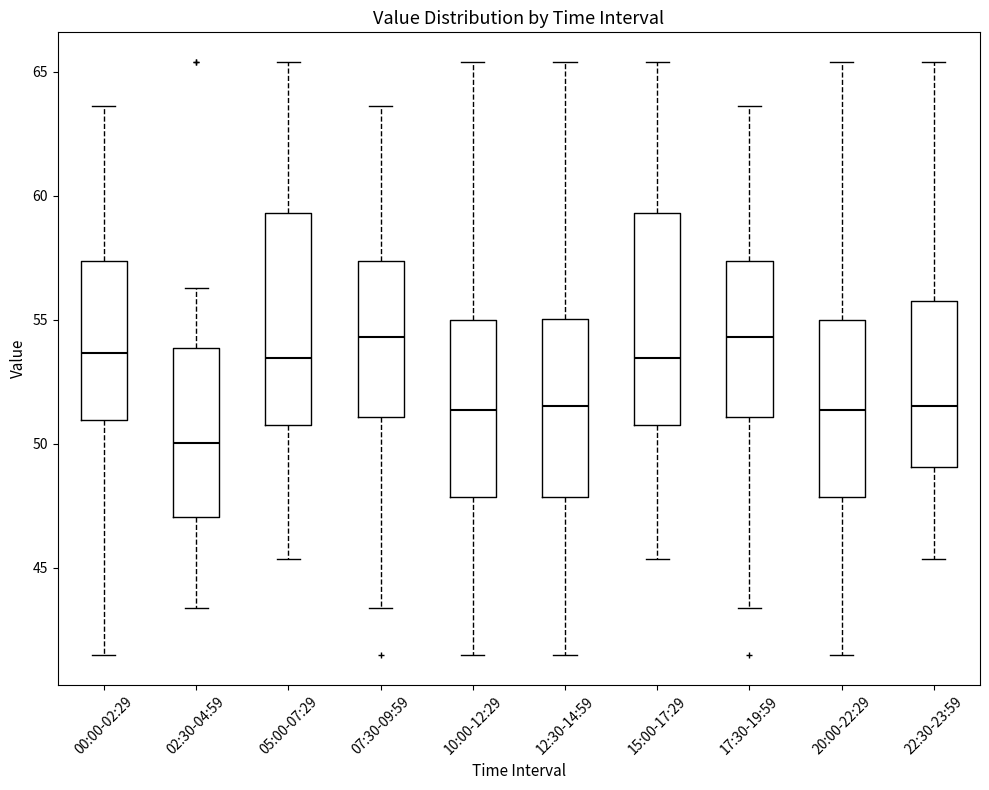

Where does the lower whisker of the box for 07:30-09:59 end on the y-axis? The values are not printed on the chart, so give them approximately, as read against the axis.

43.5